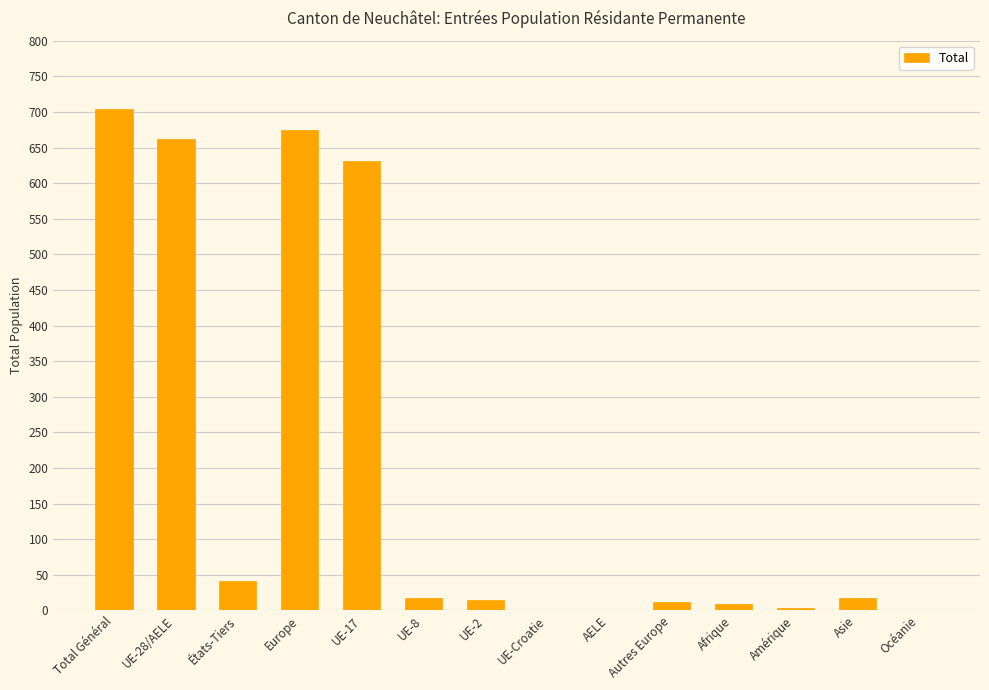

True or false: the data shows 17 at Asie.

True